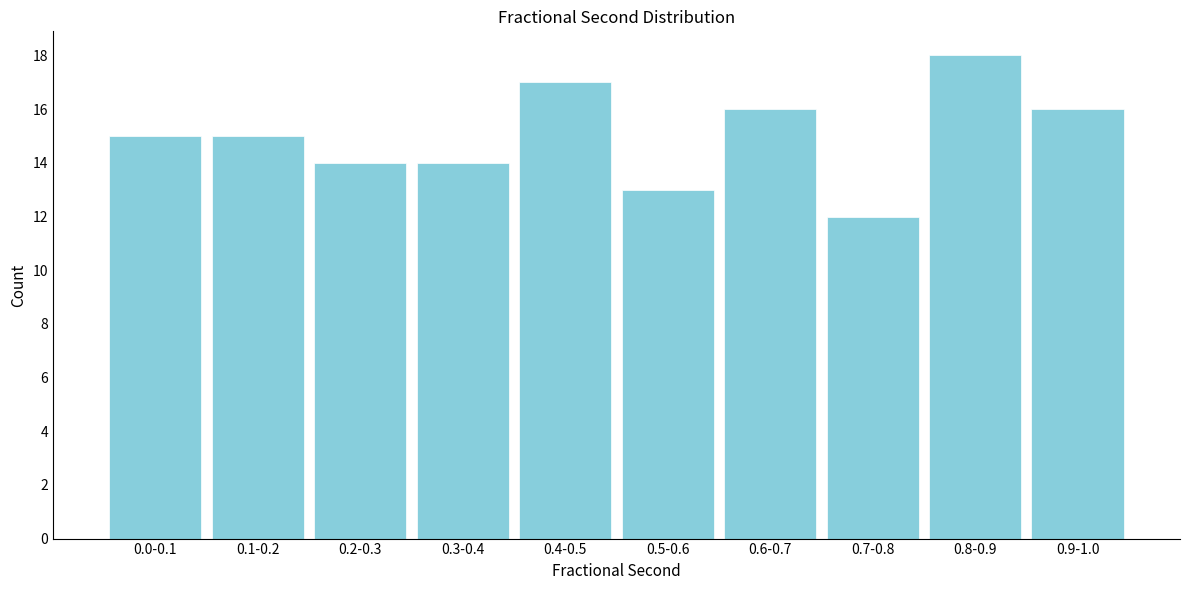

Reading right to left, extract all data points from this chart.

0.9-1.0=16	0.8-0.9=18	0.7-0.8=12	0.6-0.7=16	0.5-0.6=13	0.4-0.5=17	0.3-0.4=14	0.2-0.3=14	0.1-0.2=15	0.0-0.1=15